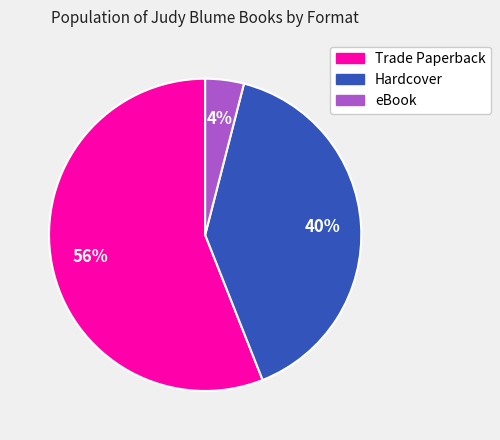

How many slices are in this pie chart?

3